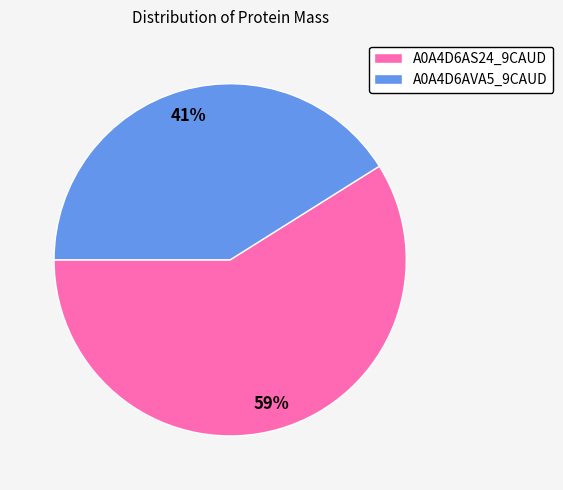

Do A0A4D6AS24_9CAUD and A0A4D6AVA5_9CAUD together represent more than half of the pie?

Yes